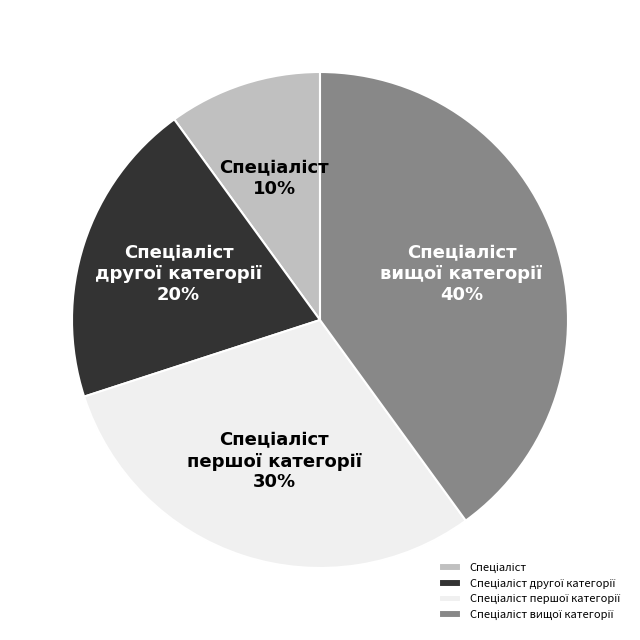

To the nearest percent, what is the average slice percentage?

25%